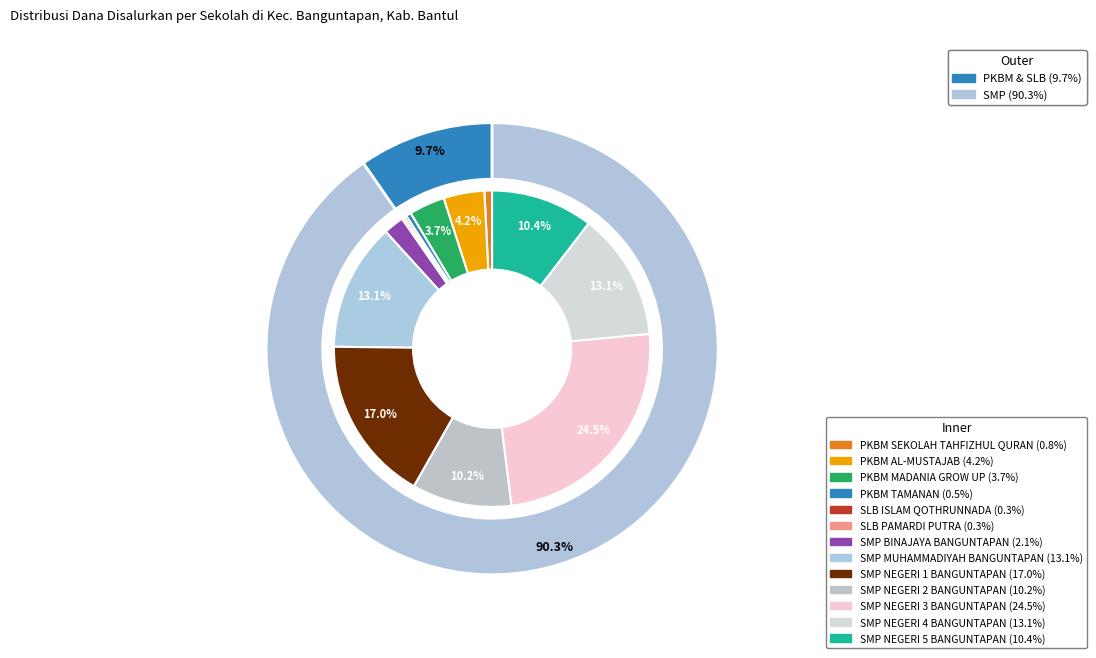

What is the change in value from PKBM MADANIA GROW UP to PKBM TAMANAN?

-4500000